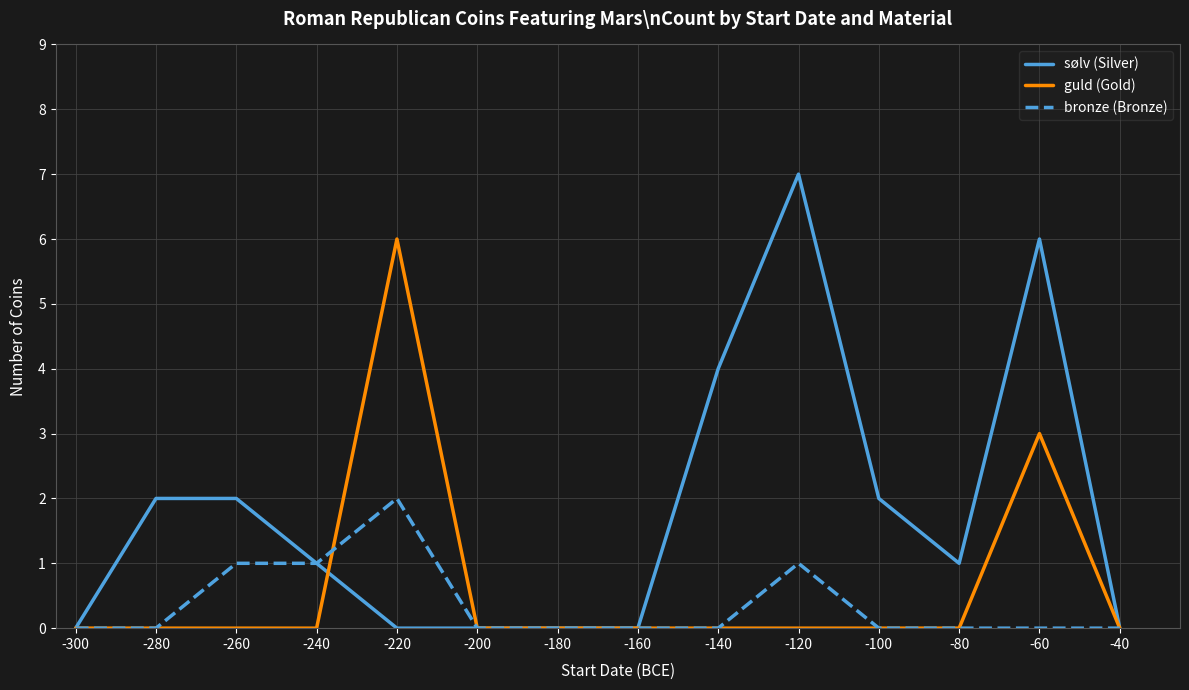

Reading left to right, what are all the values shown in this chart?

sølv (Silver): 0	2	2	1	0	0	0	0	4	7	2	1	6	0
guld (Gold): 0	0	0	0	6	0	0	0	0	0	0	0	3	0
bronze (Bronze): 0	0	1	1	2	0	0	0	0	1	0	0	0	0